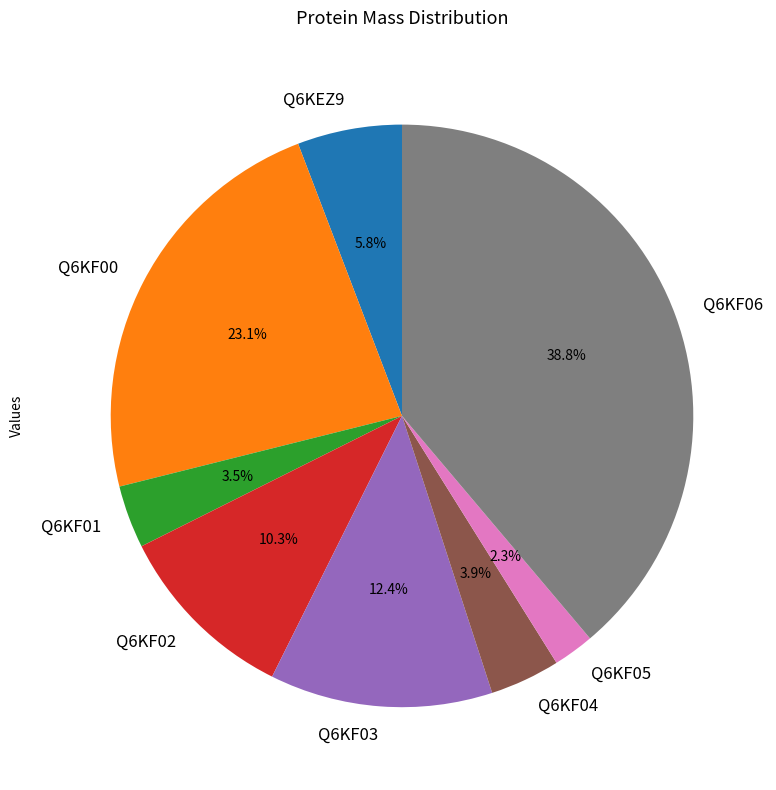

Count the number of slices in the pie.

8